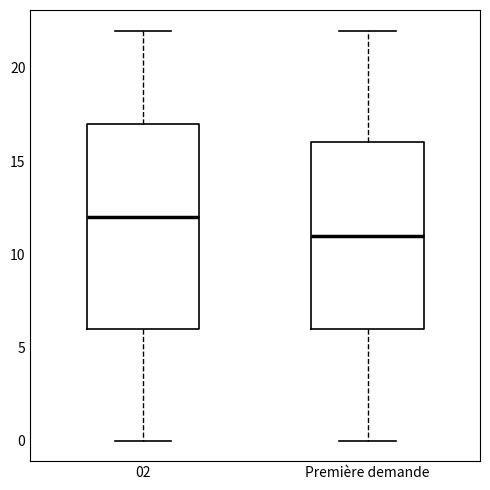

Reading left to right, transcribe this box plot: for each box, give where its median line is, the range the box spans, and where its two whiskers end, as read against the y-axis. The values are not printed on the chart, so give them approximately, as read against the axis.

02: median 12, box 6 to 17, whiskers 0 to 22
Première demande: median 11, box 6 to 16, whiskers 0 to 22